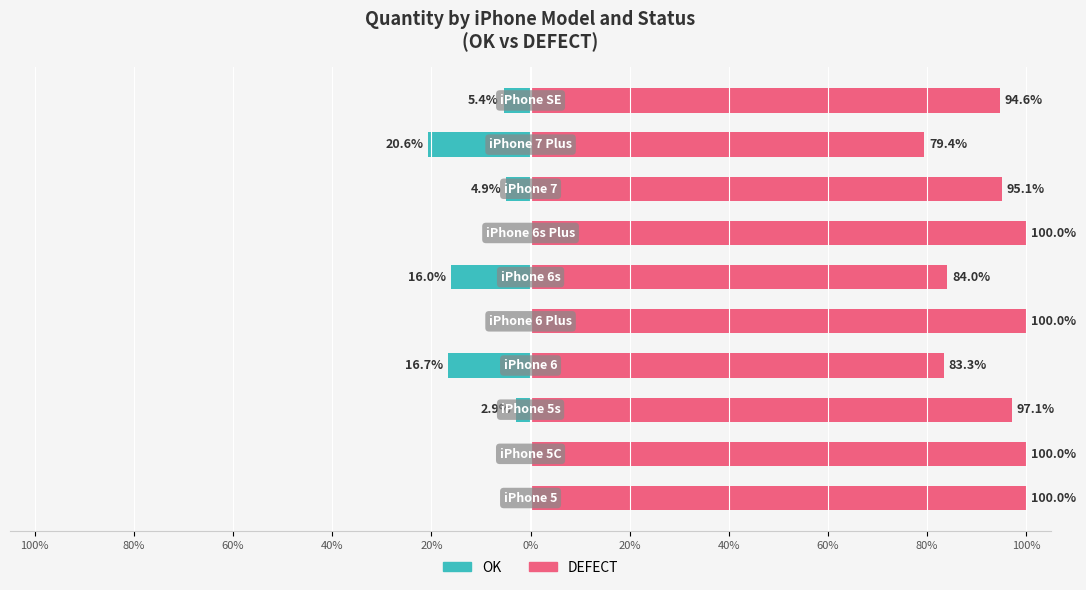

At 20%, list the series in order from smallest to largest.

OK, DEFECT